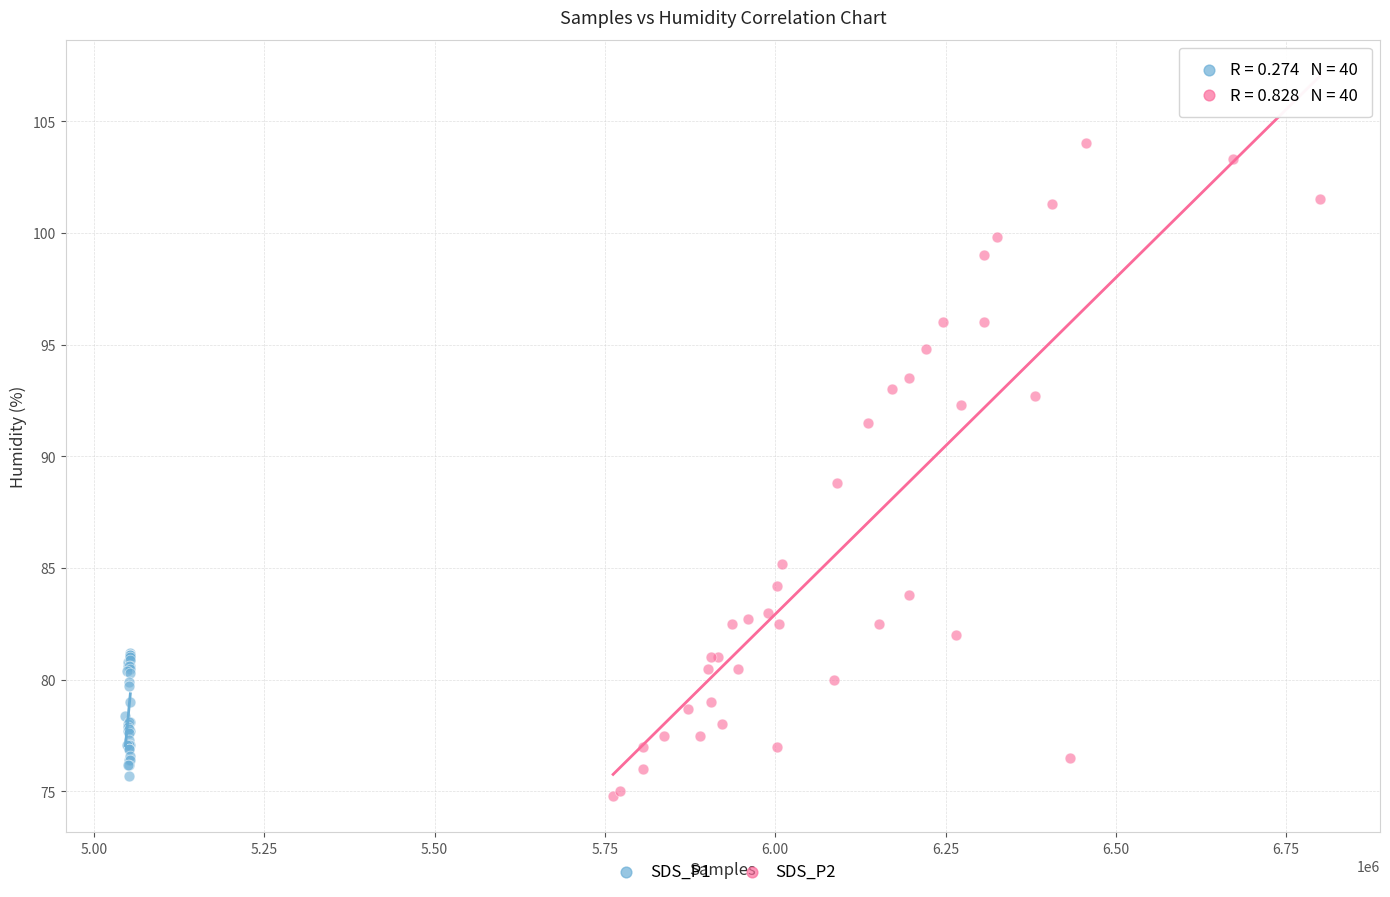

Which series has the largest Y range (max minus min)?

SDS_P2